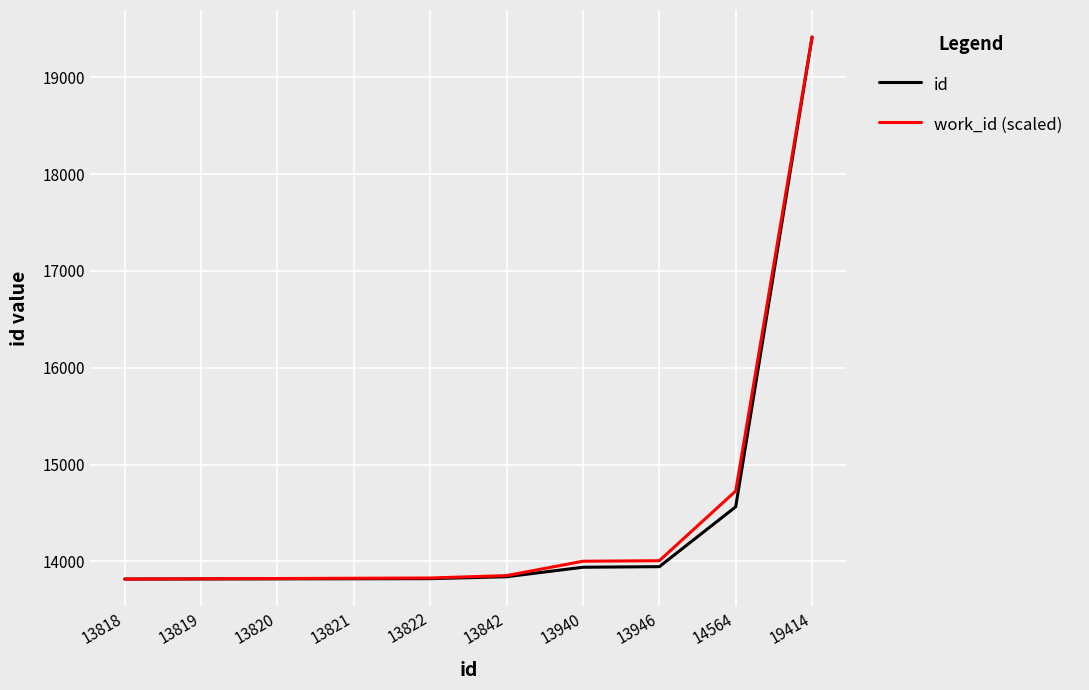

What is the maximum value shown in the chart?

19414.0